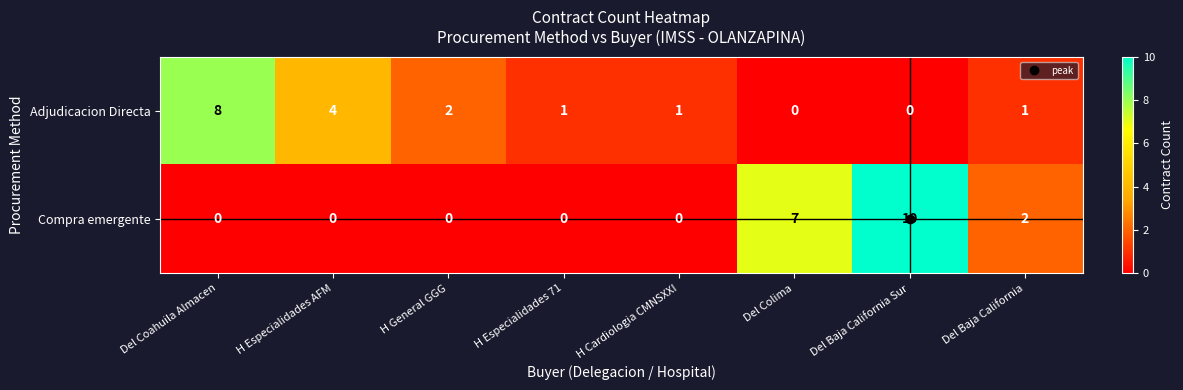

Which label corresponds to the largest value in the chart?

Del Baja California Sur